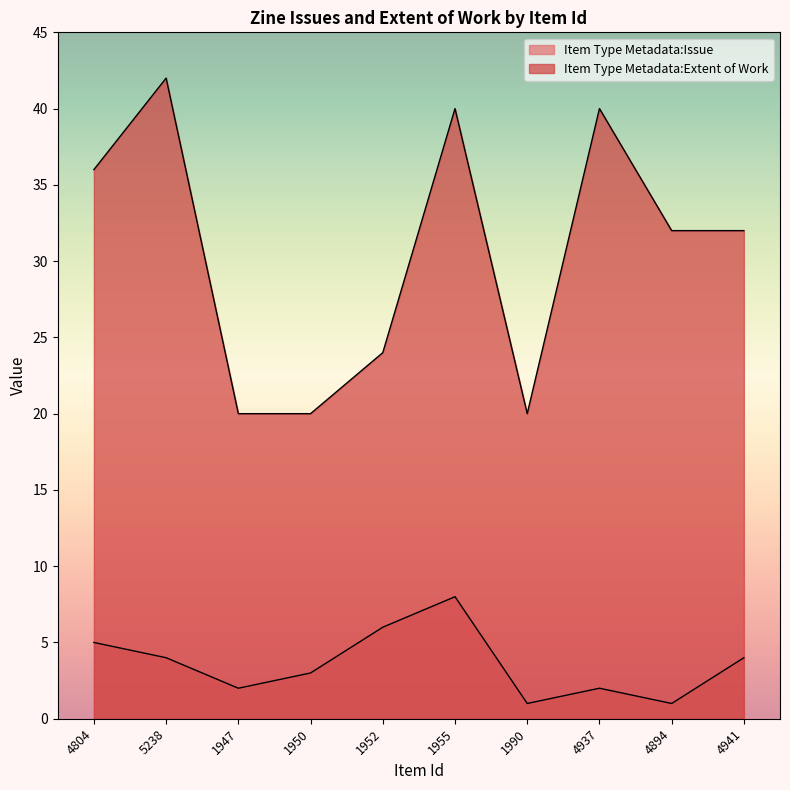

Rank the series by their maximum value, from highest to lowest.

Item Type Metadata:Extent of Work, Item Type Metadata:Issue